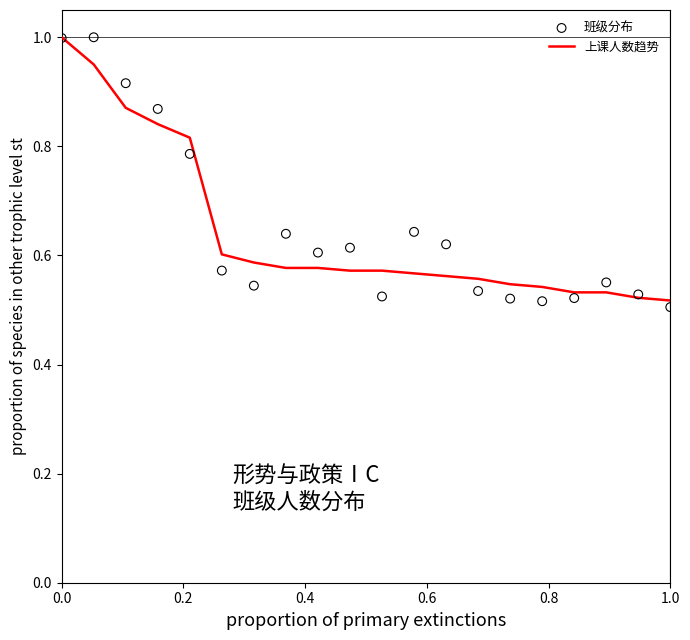

At how many categories does at least one series exceed 0?

20